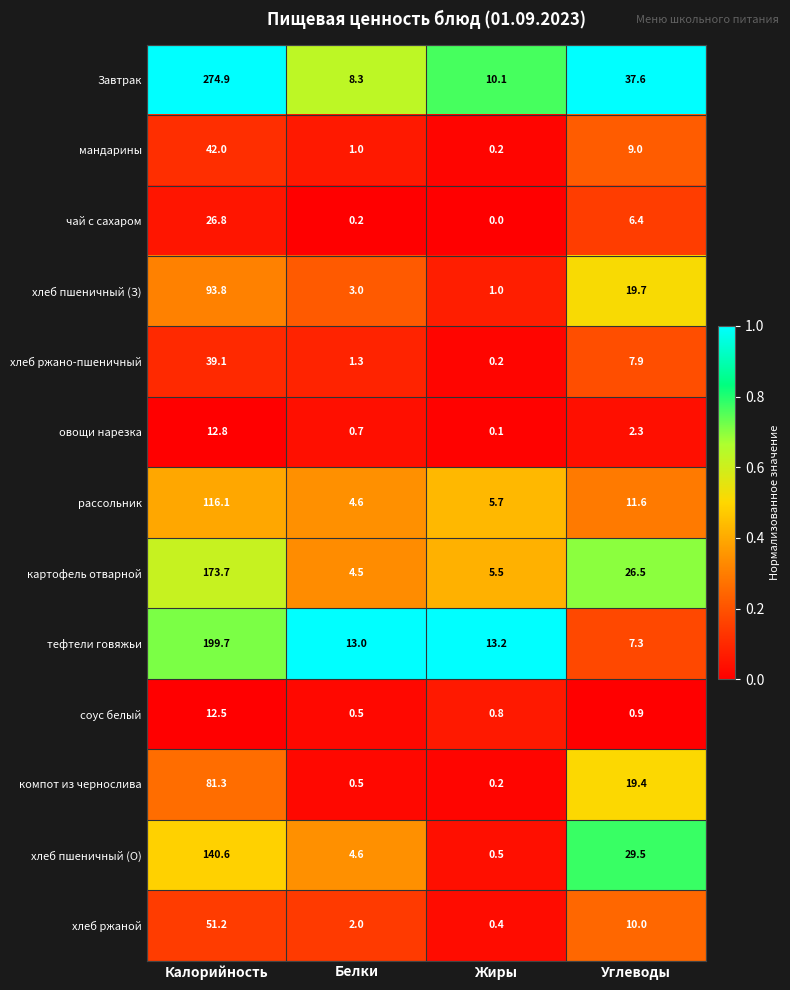

True or false: овощи нарезка has a value of 12.8 at Калорийность.

True